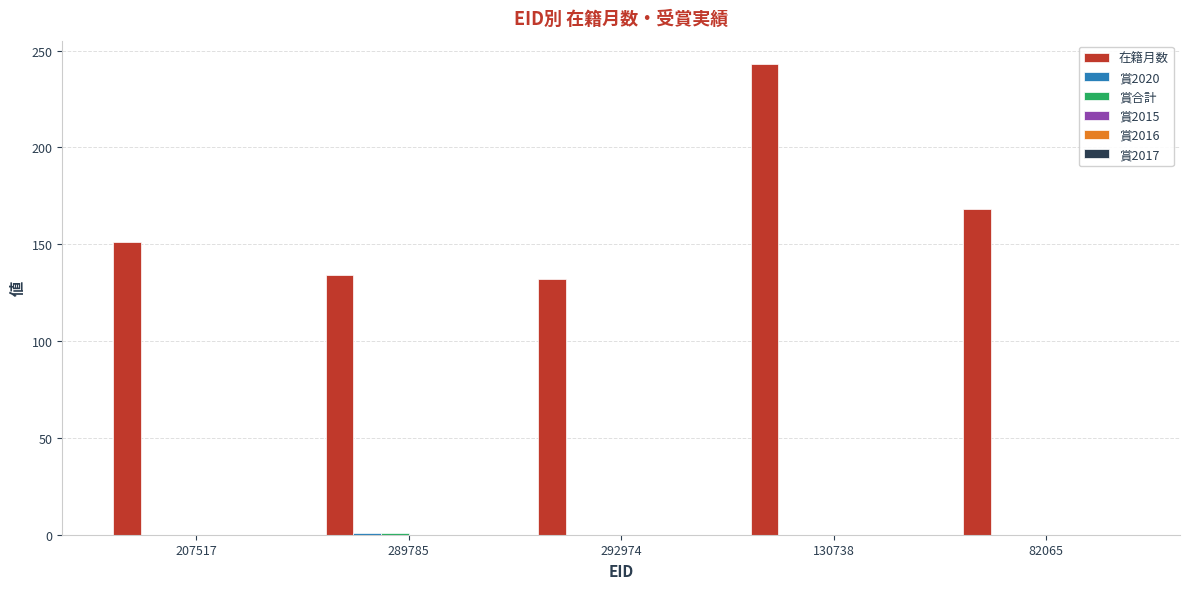

What is the total value across all series at 130738?

243